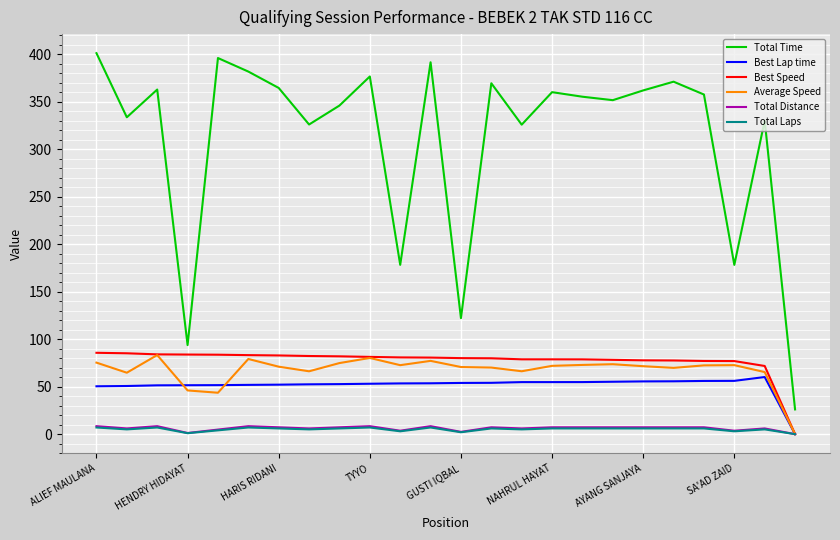

True or false: Total Time and Total Laps intersect in this chart.

False